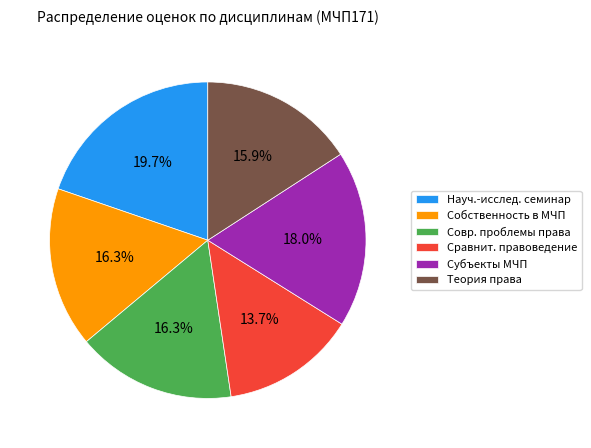

Does Теория права account for over 50% of the chart?

No